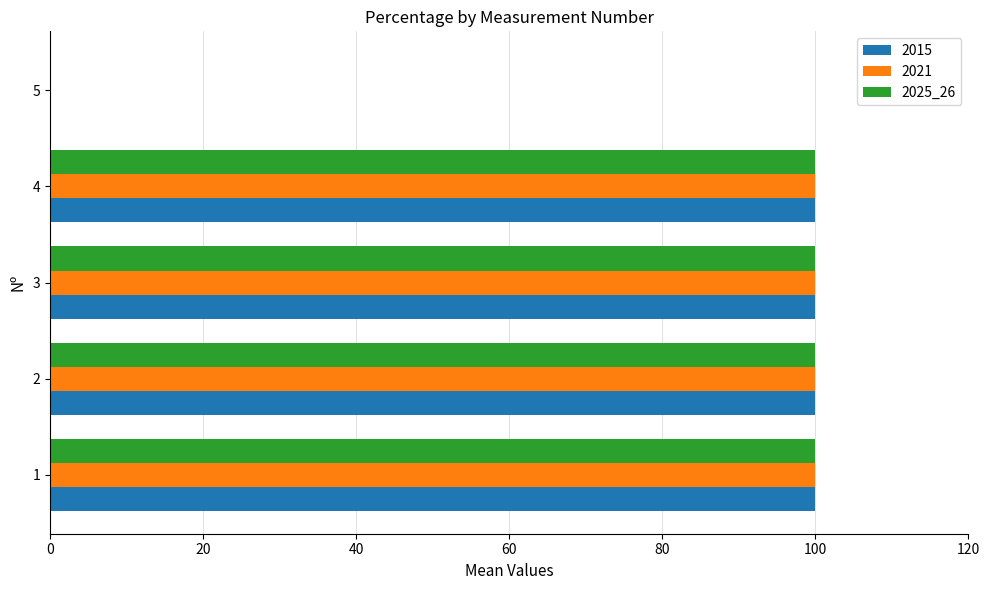

What is the sum of all 2015 values?

400